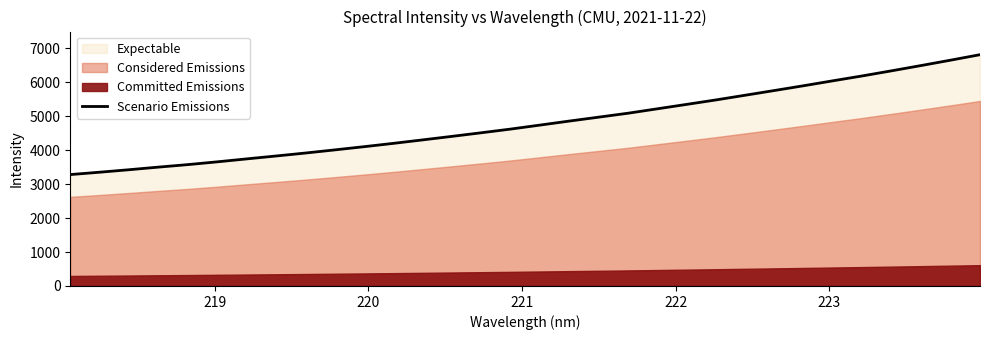

What is the minimum value for Scenario Emissions?

3282.6